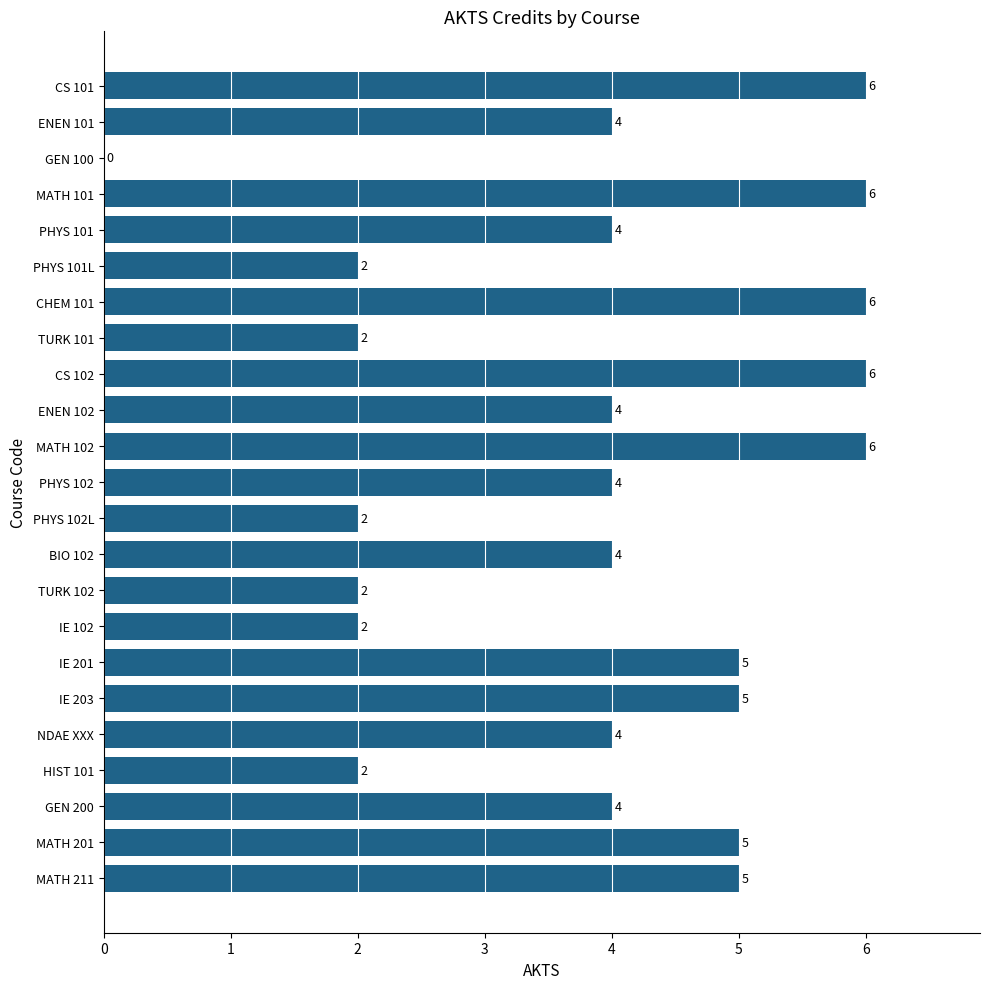

True or false: the data shows 6 at MATH 101.

True